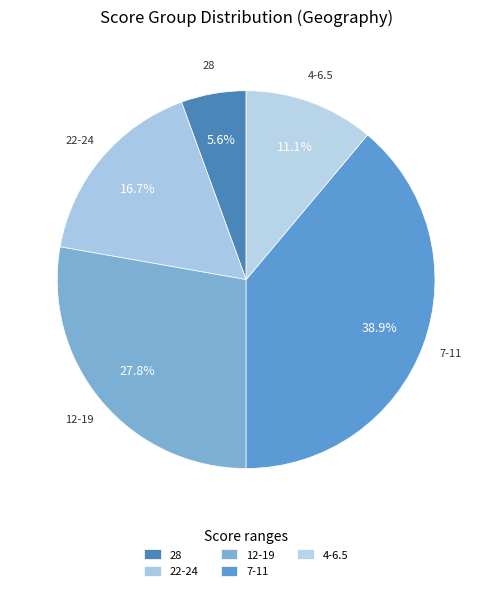

Rank the categories by value from lowest to highest.

28, 4-6.5, 22-24, 12-19, 7-11